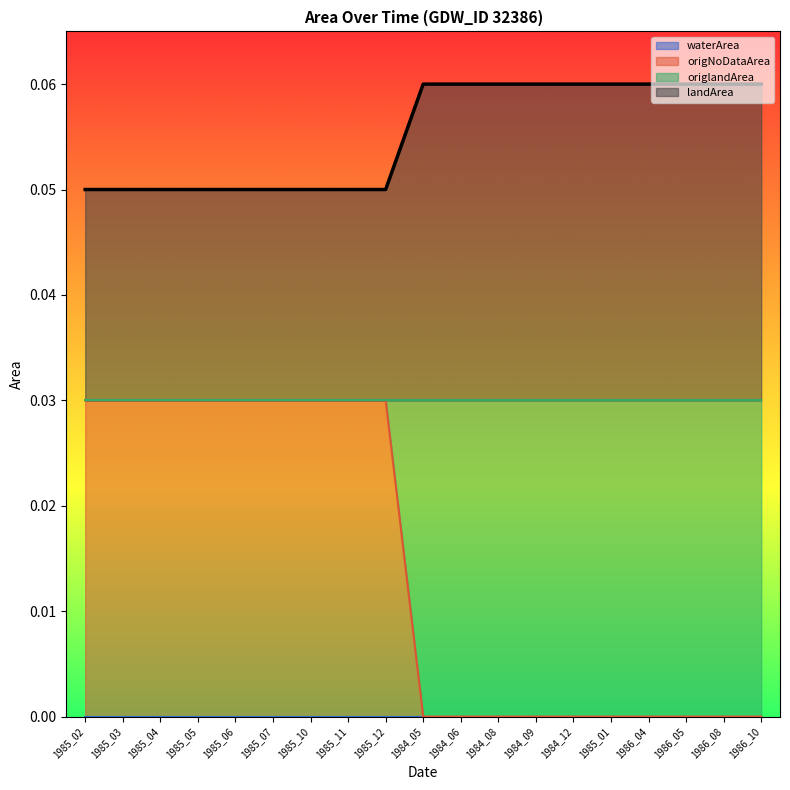

How many lines are shown in the chart?

4